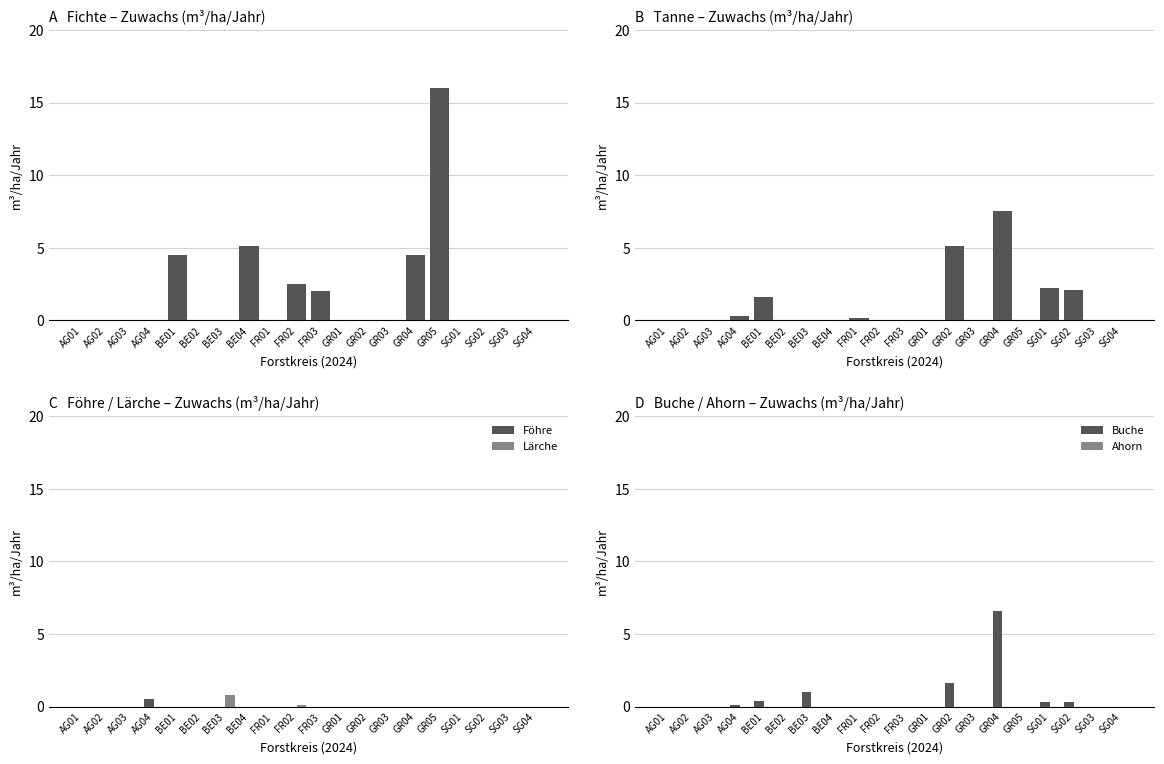

Which category has the highest value in the Tanne series?

GR04